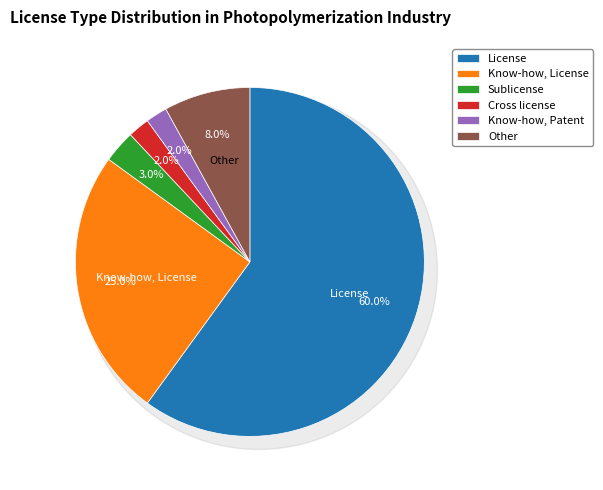

The Other slice represents 1% of the pie. True or false?

False